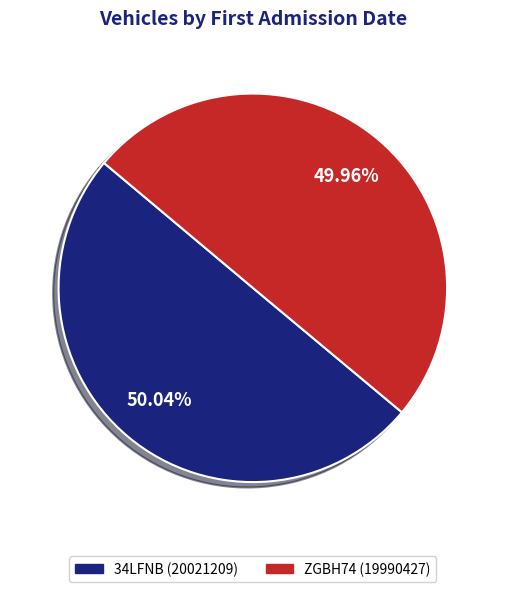

To the nearest percent, what is the combined percentage of 34LFNB and ZGBH74?

100%